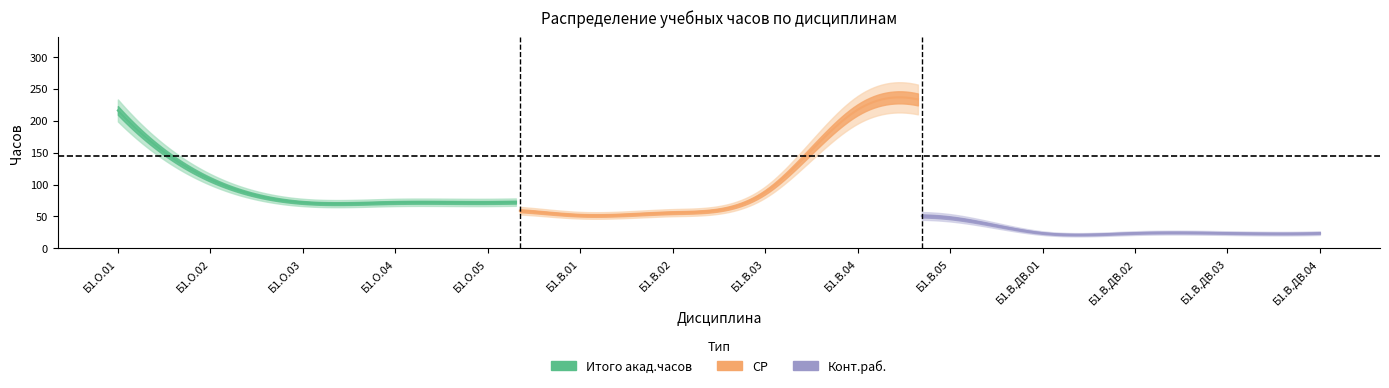

What are all the series names shown in the legend?

Итого акад.часов, СР, Конт.раб.